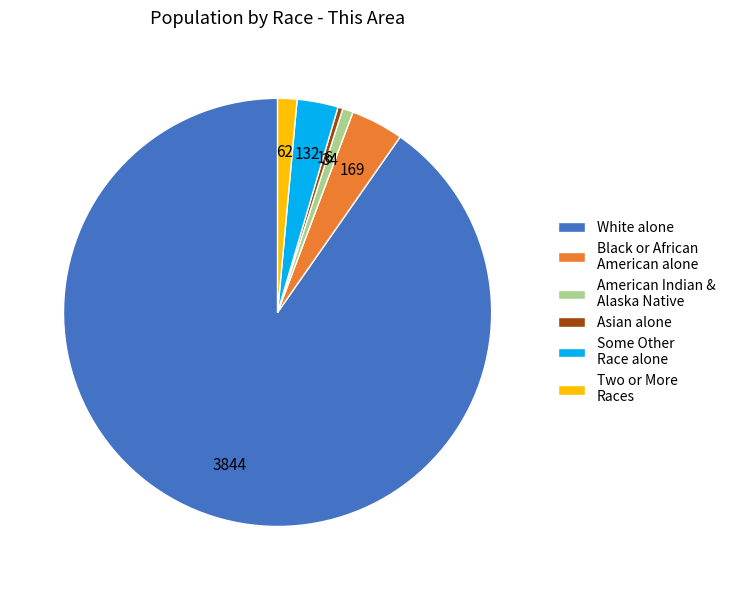

Does White alone represent more than half of the total?

Yes